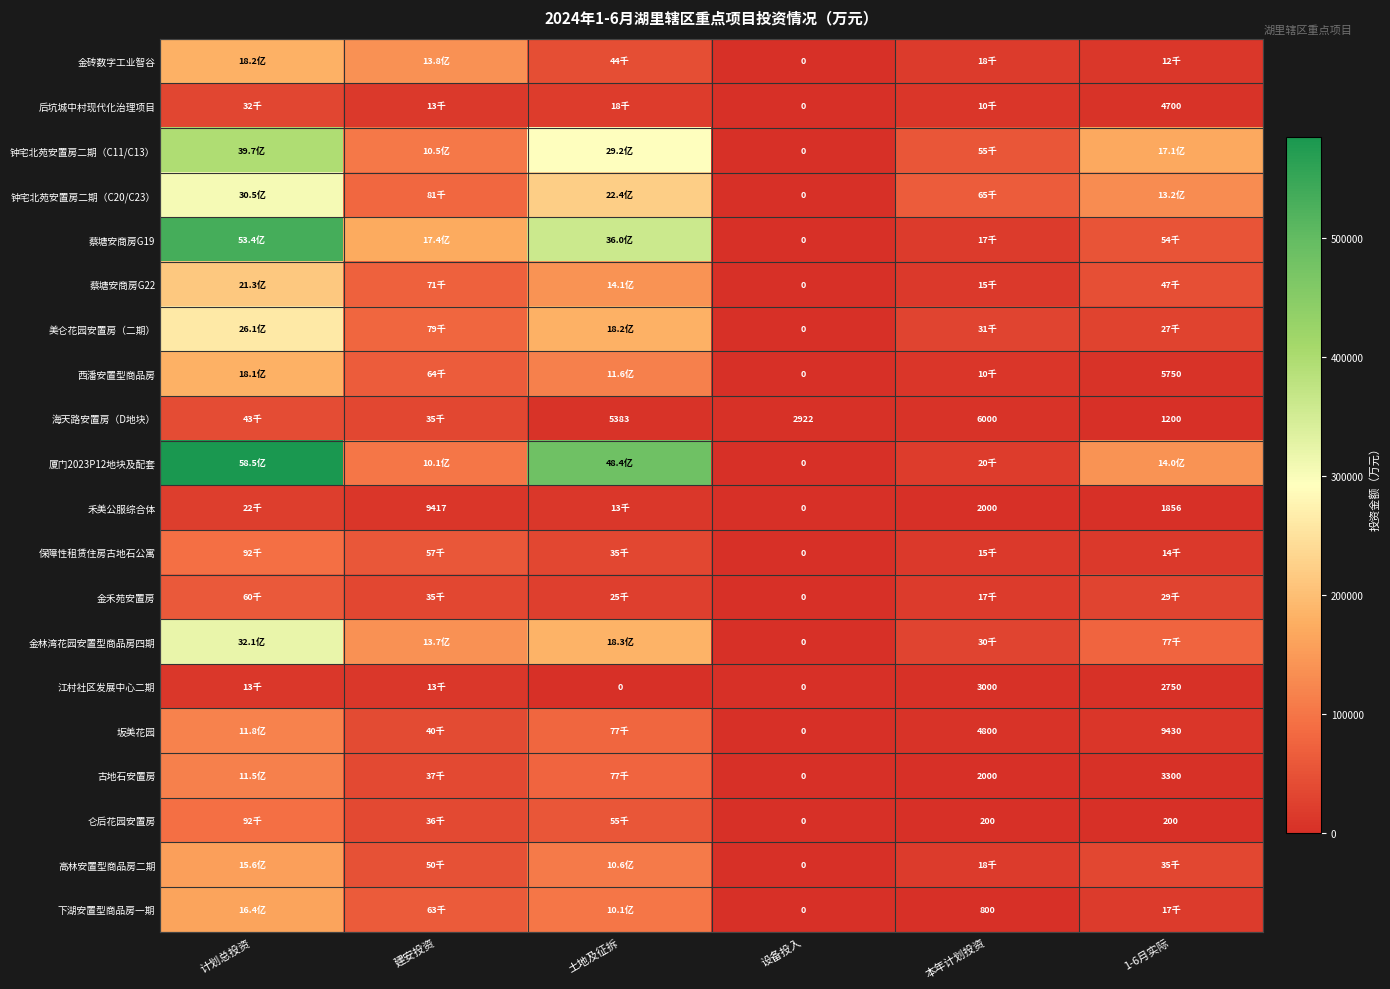

What is the total value across all series at 设备投入?

2922